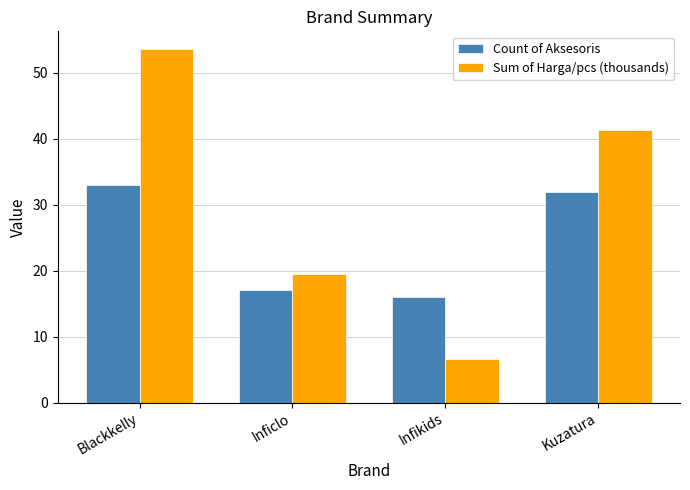

The Count of Aksesoris series shows 13.5 at Kuzatura. True or false?

False